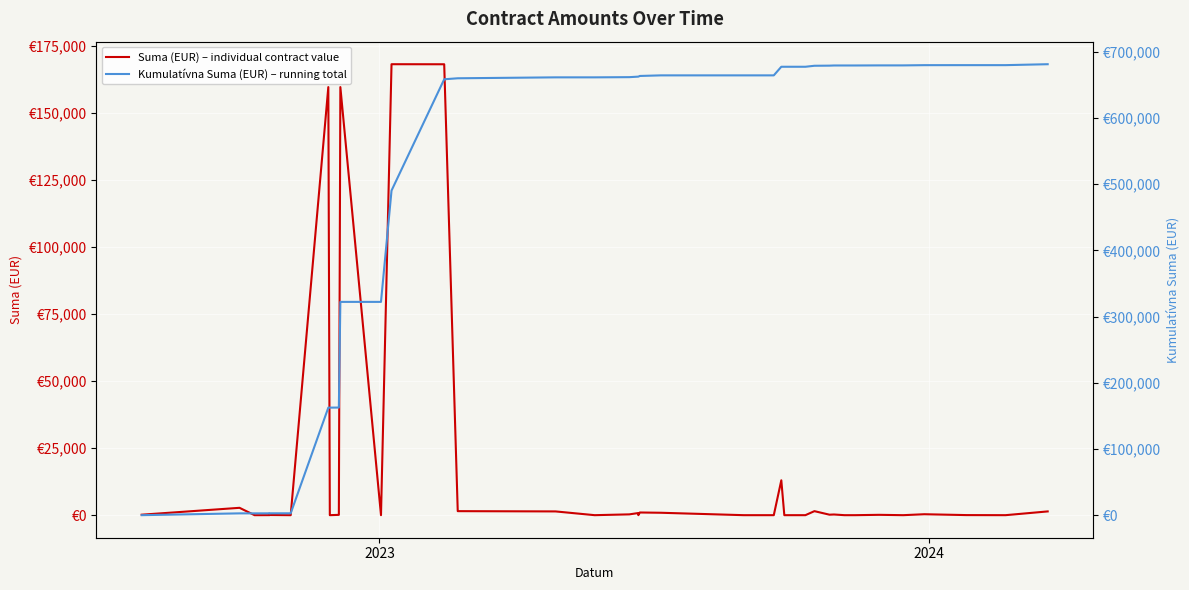

How many values in the Suma (EUR) – individual contract value series are below 120?

20